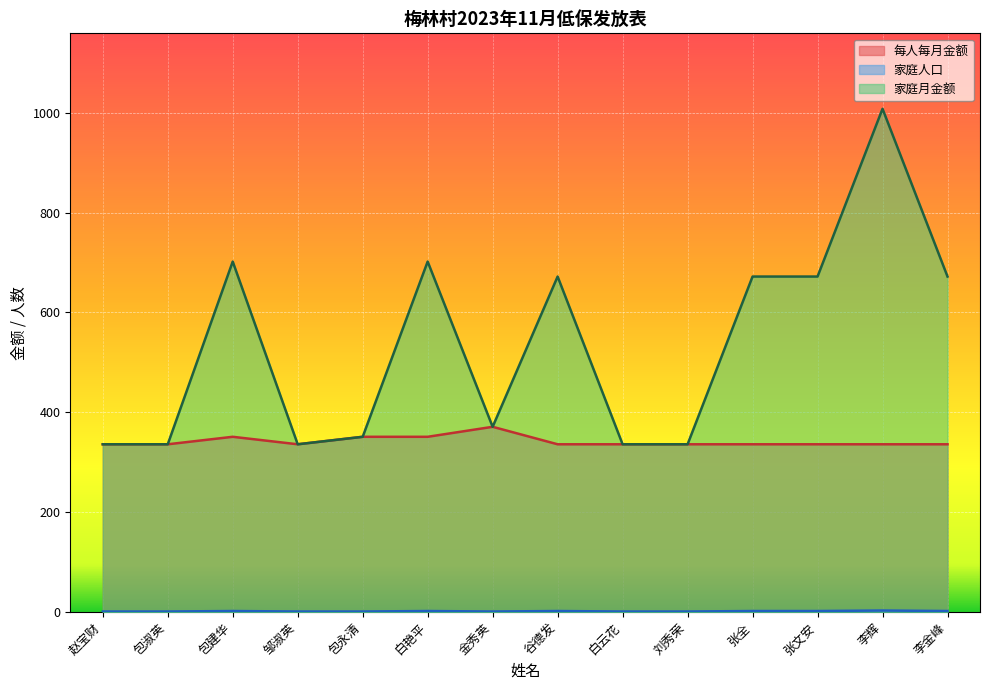

The value of 家庭人口 at 包淑英 is 1. True or false?

True